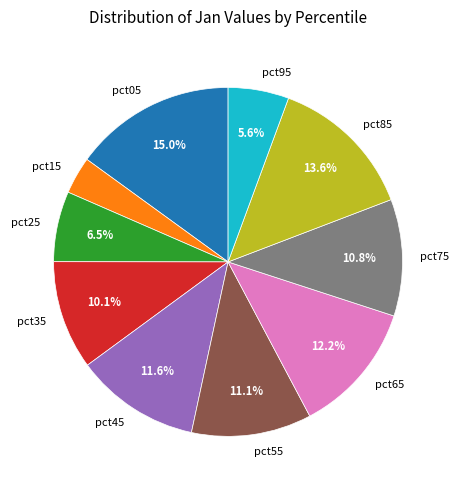

Does any single category account for the majority?

No